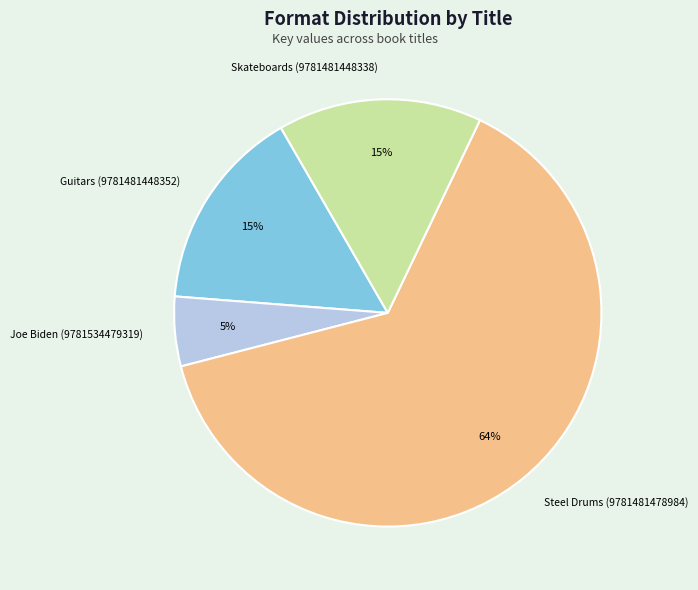

To the nearest percent, what is the average slice percentage?

25%